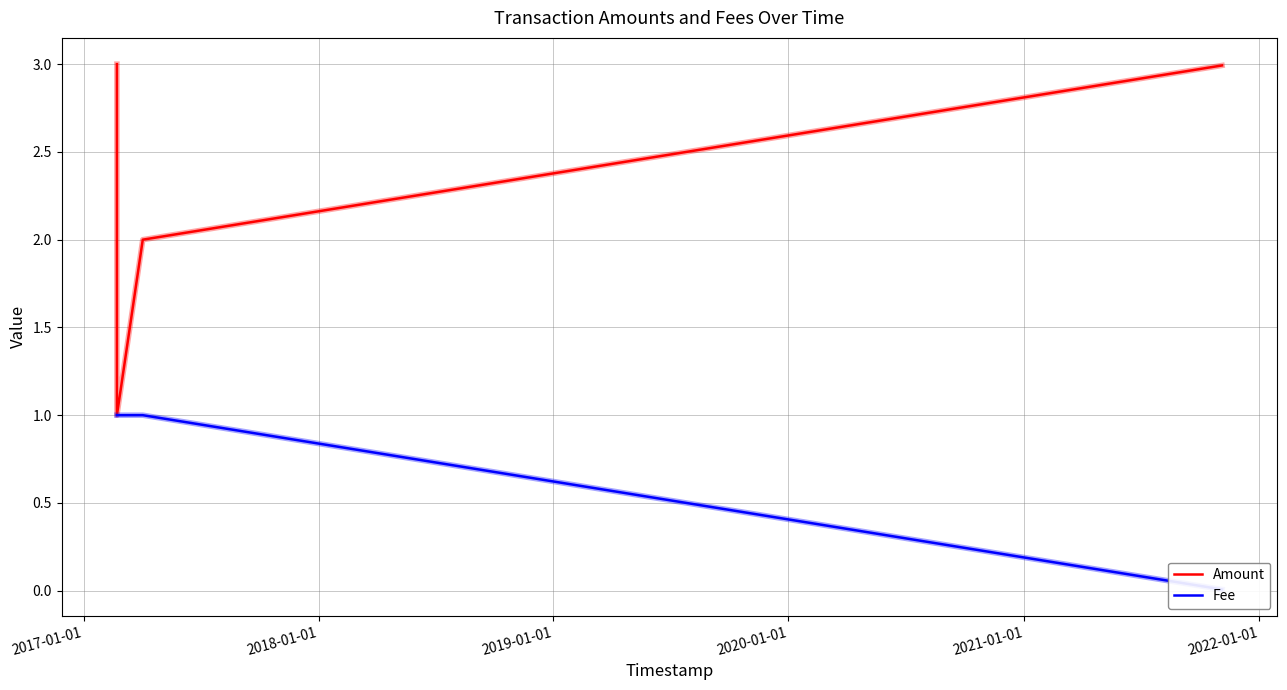

In Fee, how many points are higher than both neighbors (excluding endpoints)?

1